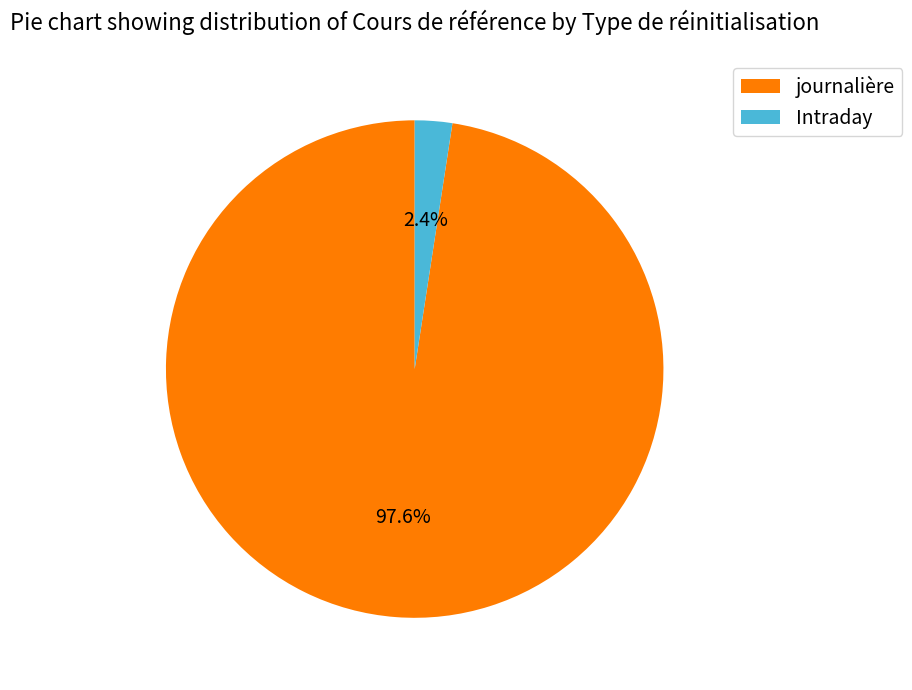

What is the largest slice in the pie chart?

journalière